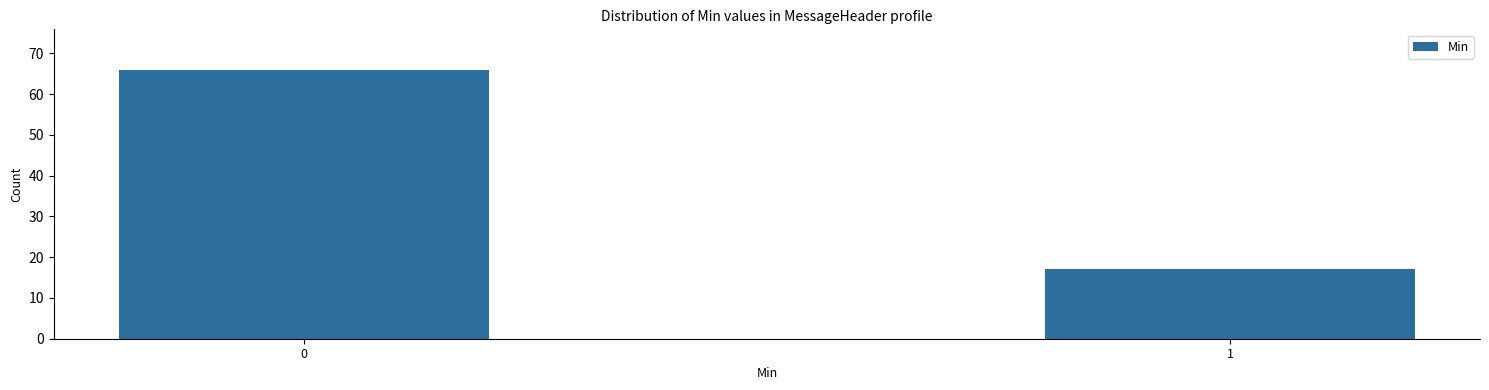

Reading left to right, transcribe all the data shown in this chart.

0=66	1=17